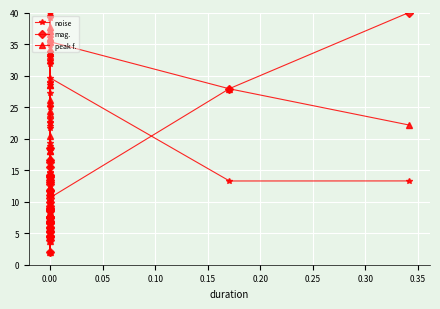

True or false: peak f. has more than 2 interior local peaks.

True